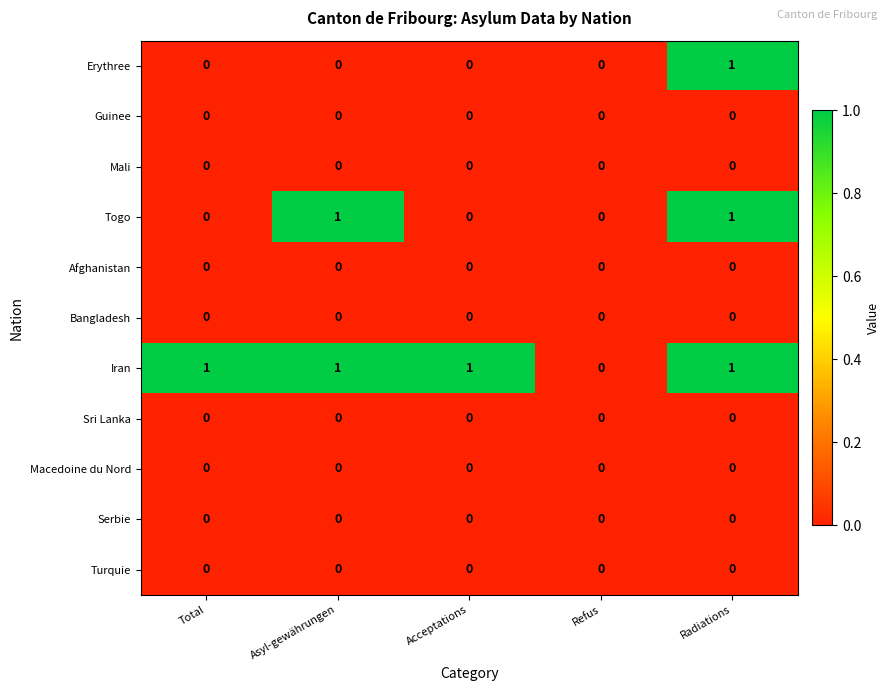

The value of Bangladesh at Total is 0. True or false?

True